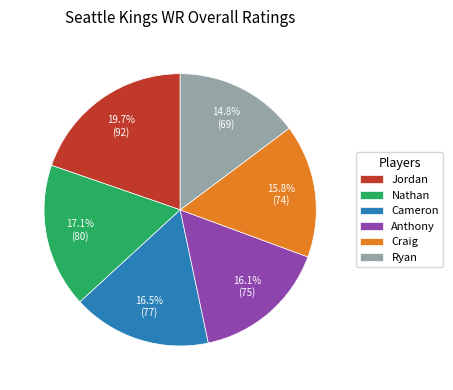

Is there a majority slice in this chart?

No